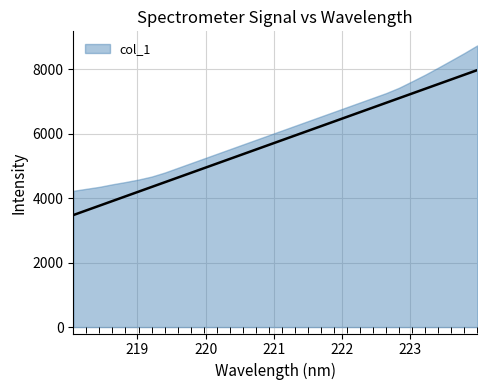

List the labels in order of value, smallest first.

218.0596, 218.2508, 218.442, 218.6332, 218.8244, 219.0156, 219.2067, 219.3979, 219.589, 219.7801, 219.9712, 220.1623, 220.3533, 220.5444, 220.7354, 220.9264, 221.1174, 221.3083, 221.4993, 221.6902, 221.8812, 222.0721, 222.263, 222.4538, 222.6447, 222.8355, 223.0264, 223.2172, 223.408, 223.5987, 223.7895, 223.9802